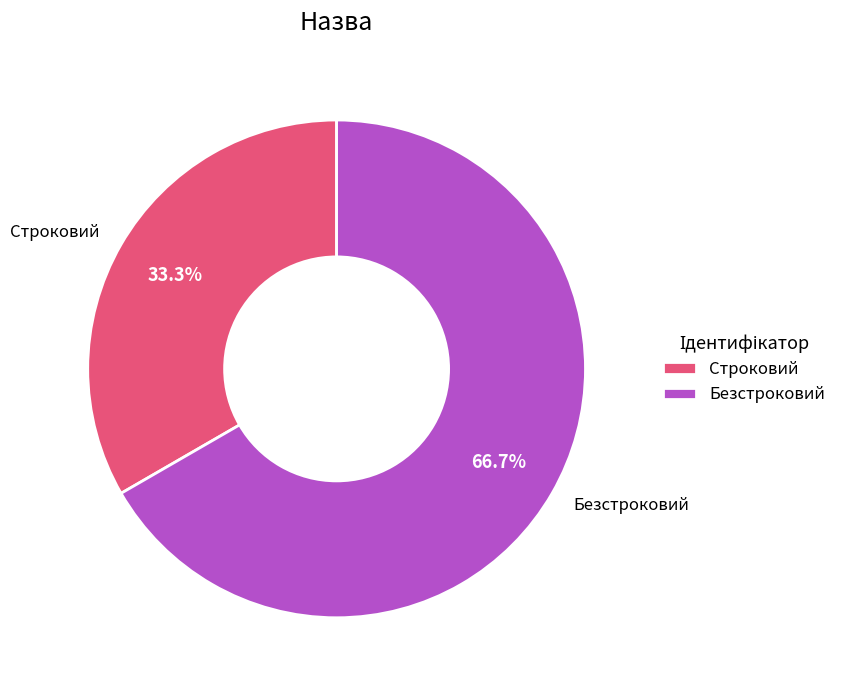

Which slice is the largest?

Безстроковий